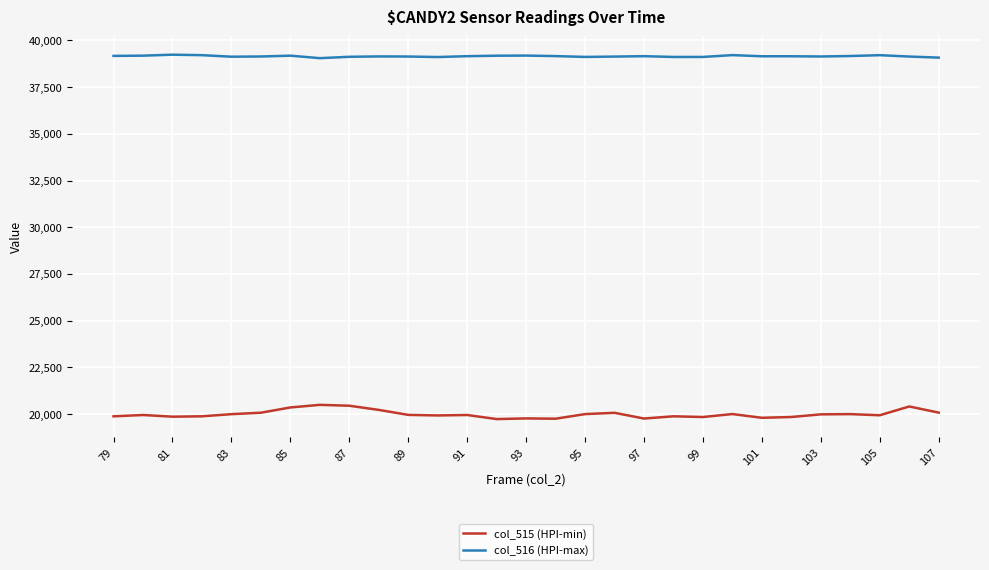

Which series has the largest range (max minus min)?

col_515 (HPI-min)